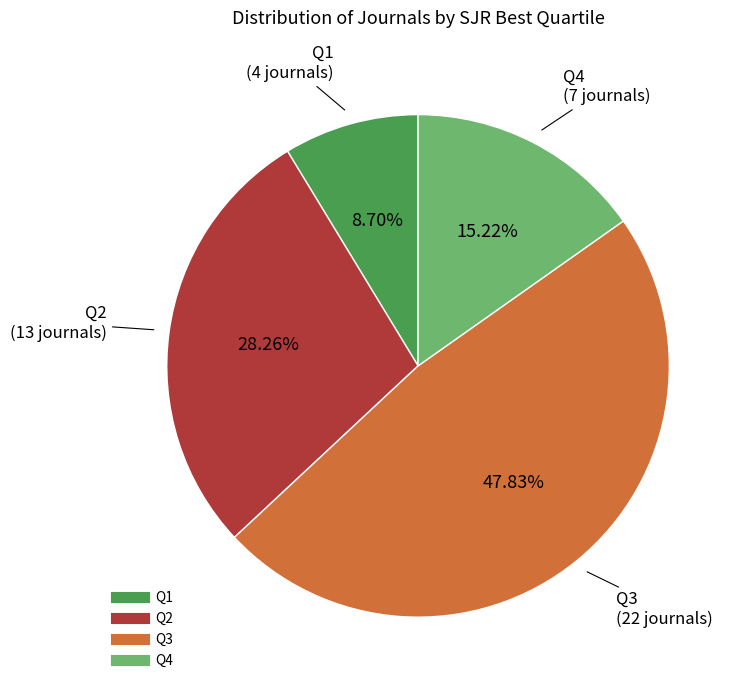

Count the number of slices in the pie.

4